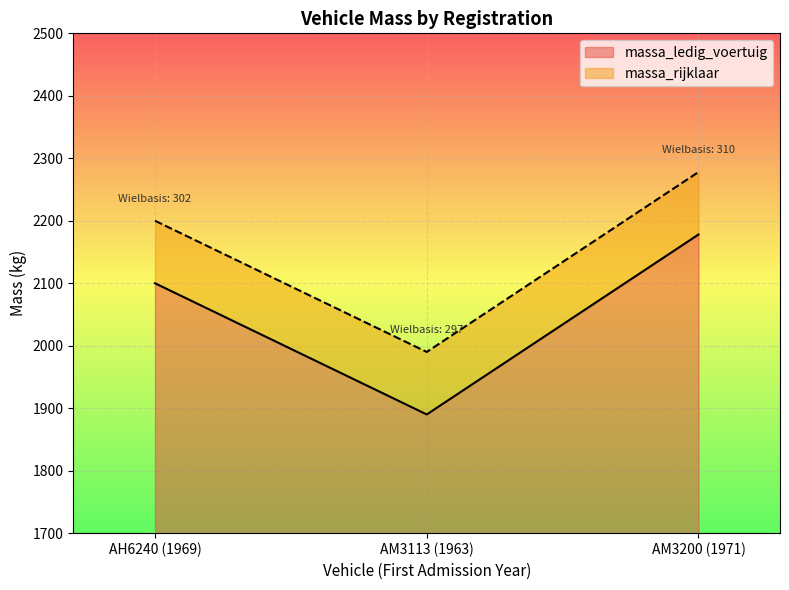

How many data points in massa_rijklaar are above 2200?

1